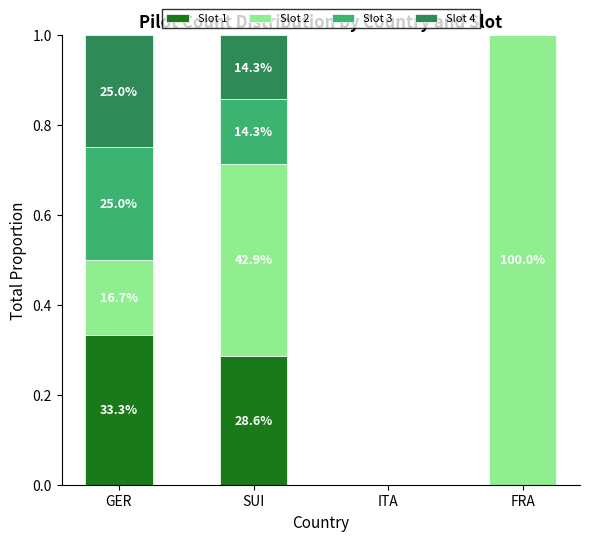

Does the chart contain stacked bars?

Yes